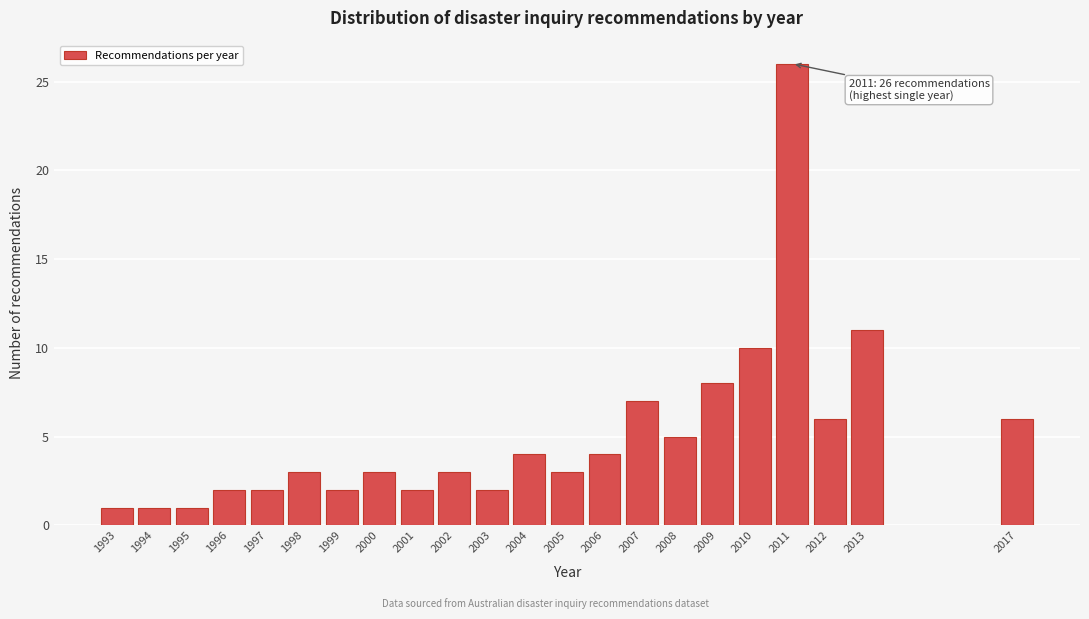

Reading left to right, transcribe all the data shown in this chart.

1993=1	1994=1	1995=1	1996=2	1997=2	1998=3	1999=2	2000=3	2001=2	2002=3	2003=2	2004=4	2005=3	2006=4	2007=7	2008=5	2009=8	2010=10	2011=26	2012=6	2013=11	2017=6